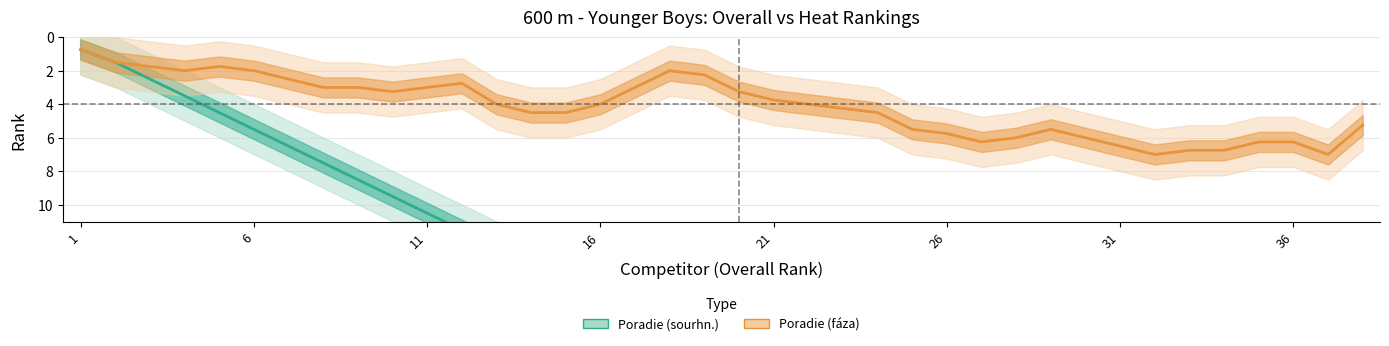

How many values are below 19?

19